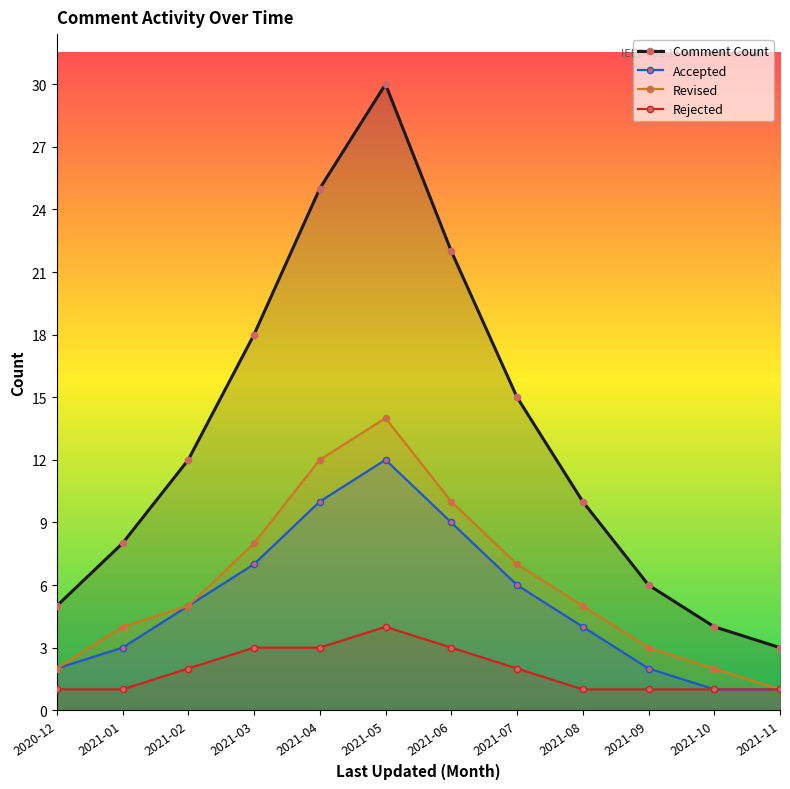

What is the maximum value for Rejected?

4